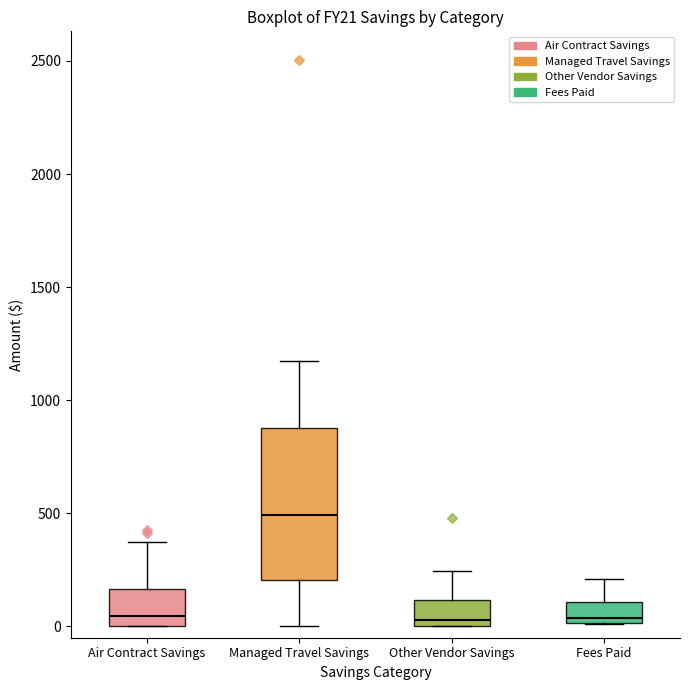

Comparing the boxes themselves (not the whiskers), which one is the tallest?

Managed Travel Savings